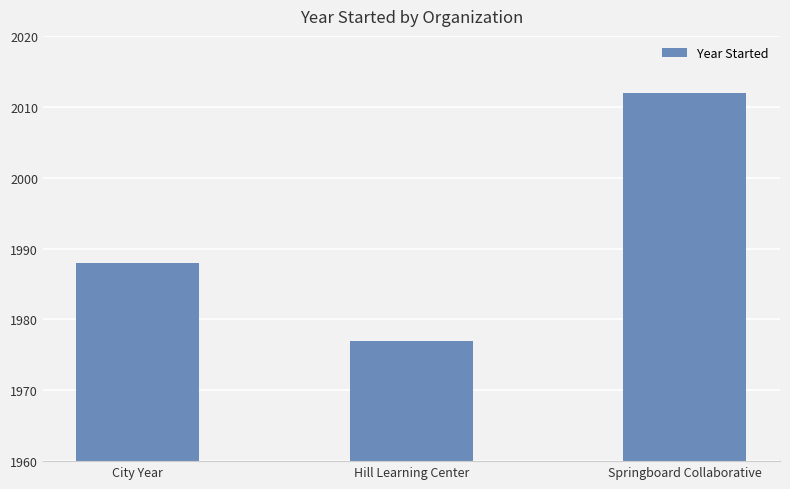

Which label corresponds to the largest value in the chart?

Springboard Collaborative